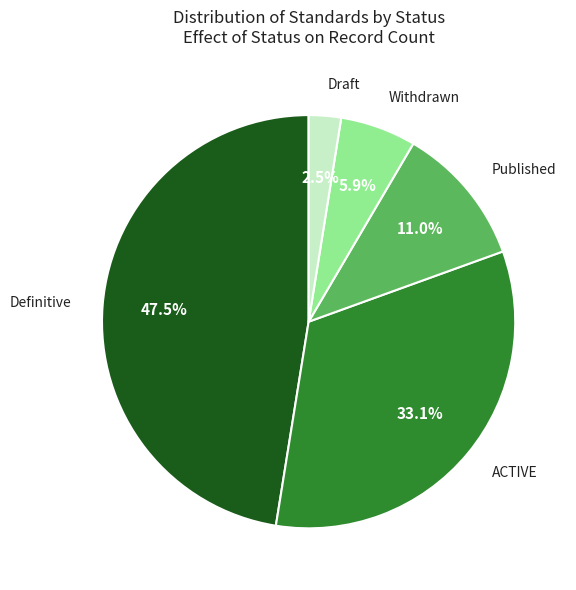

Which slice is the largest?

Definitive